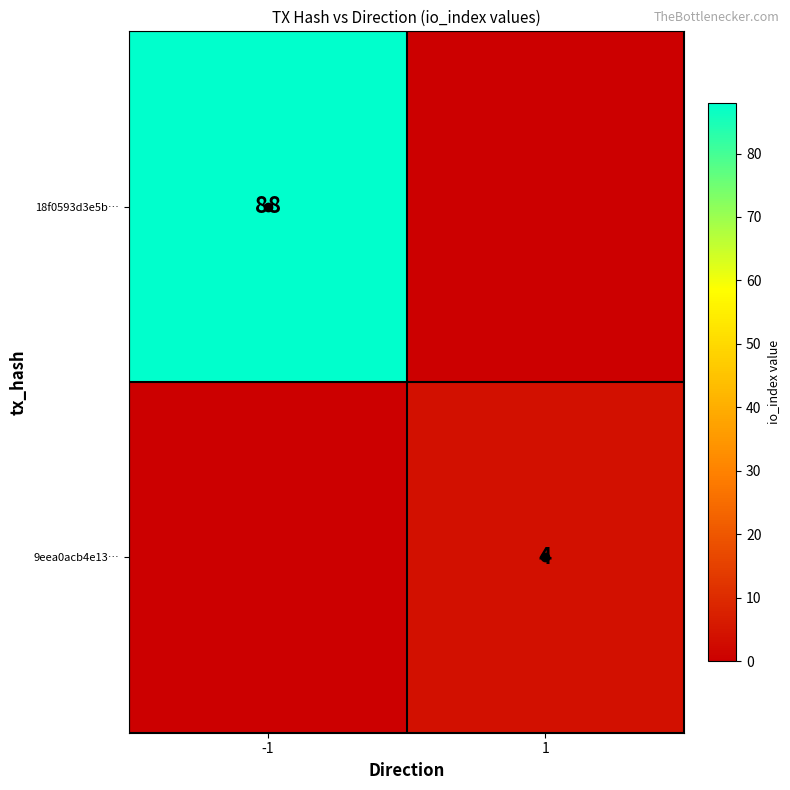

Is it true that 18f0593d3e5b… equals 18 at -1?

False